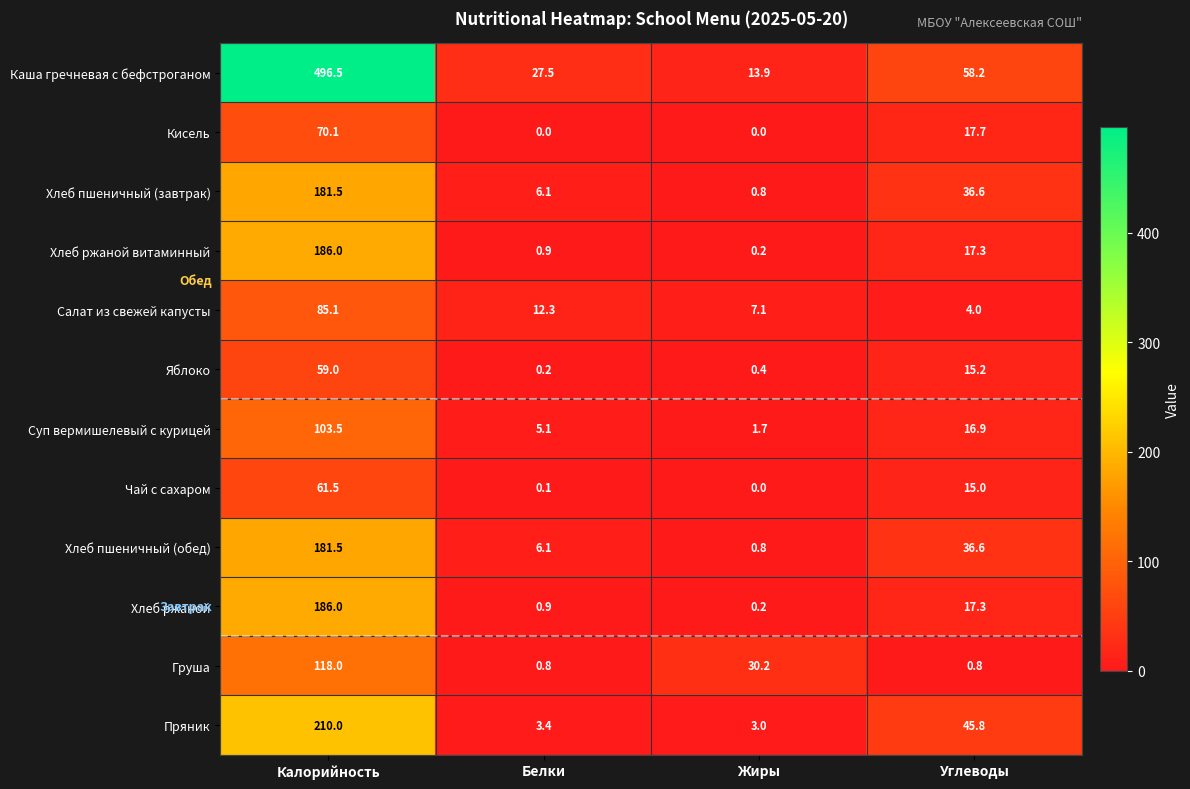

Rank the categories by Хлеб пшеничный (завтрак) value from lowest to highest.

Жиры, Белки, Углеводы, Калорийность